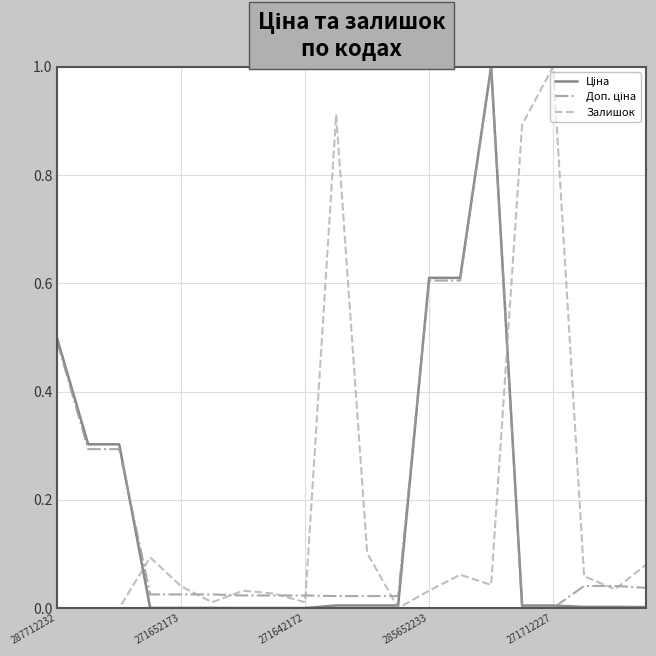

What is the greatest value displayed?

1.0